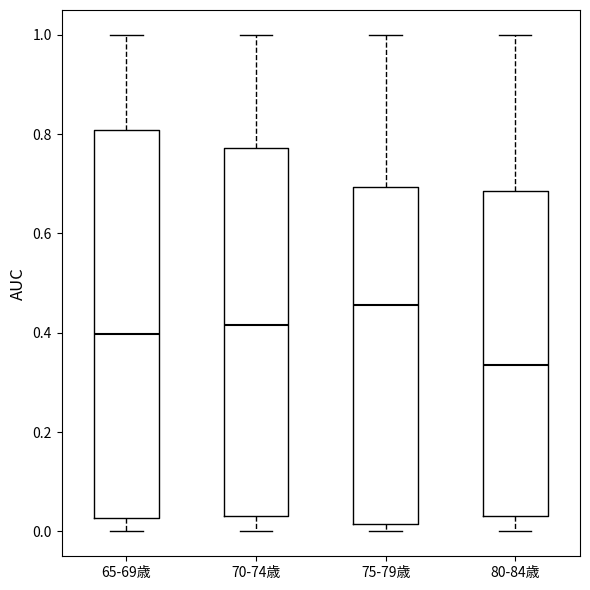

Comparing the boxes themselves (not the whiskers), which one is the tallest?

65-69歳